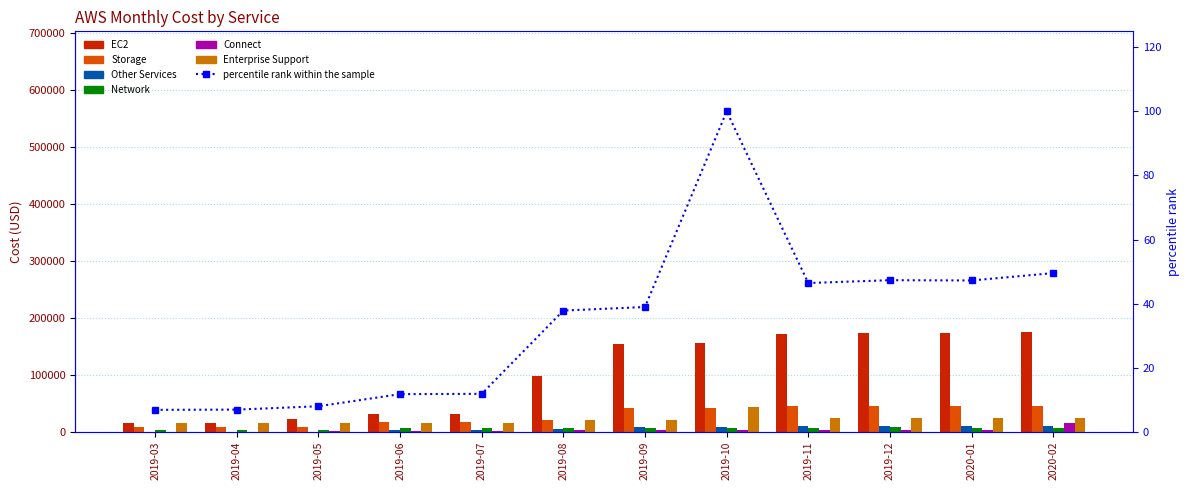

Reading right to left, transcribe all the data shown in this chart.

EC2: 174737.0	174071.1	174071.1	170778.4	155409.7	154190.9	98419.5	31615.3	31615.3	21732.4	16230.8	16230.8
Storage: 45352.3	45352.3	45352.3	45019.9	41701.5	41701.5	20824.4	16596.6	16596.6	7969.9	7905.1	7905.1
Other Services: 10480.5	10479.0	10479.0	9507.5	8509.0	8027.0	4292.0	2616.5	2616.5	407.0	389.0	389.0
Network: 7482.0	7402.7	7967.9	7244.0	7164.6	6263.0	6288.9	6209.5	6130.2	3200.8	3200.8	3200.8
Connect: 15630.7	2587.7	2587.7	2587.7	2887.7	2887.7	2887.7	605.6	605.6	605.6	0.0	0.0
Enterprise Support: 24912.4	23947.1	23986.7	23614.2	44236.3	20485.0	20021.1	15000.0	15000.0	15000.0	15000.0	15000.0